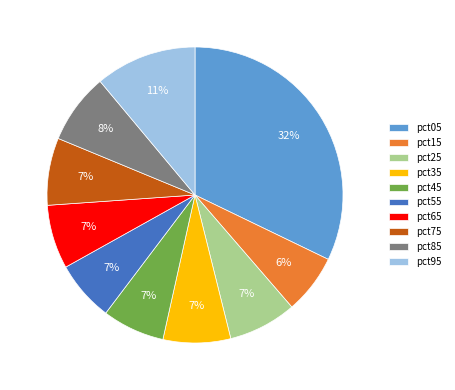

True or false: pct75 accounts for 16% of the total.

False